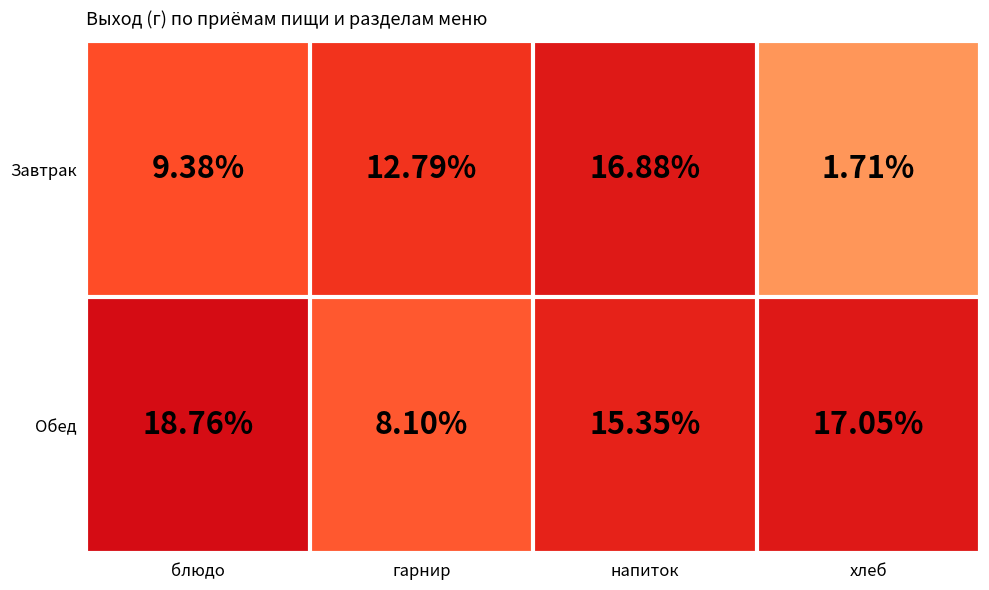

Between блюдо and хлеб, which series saw the biggest shift?

Завтрак